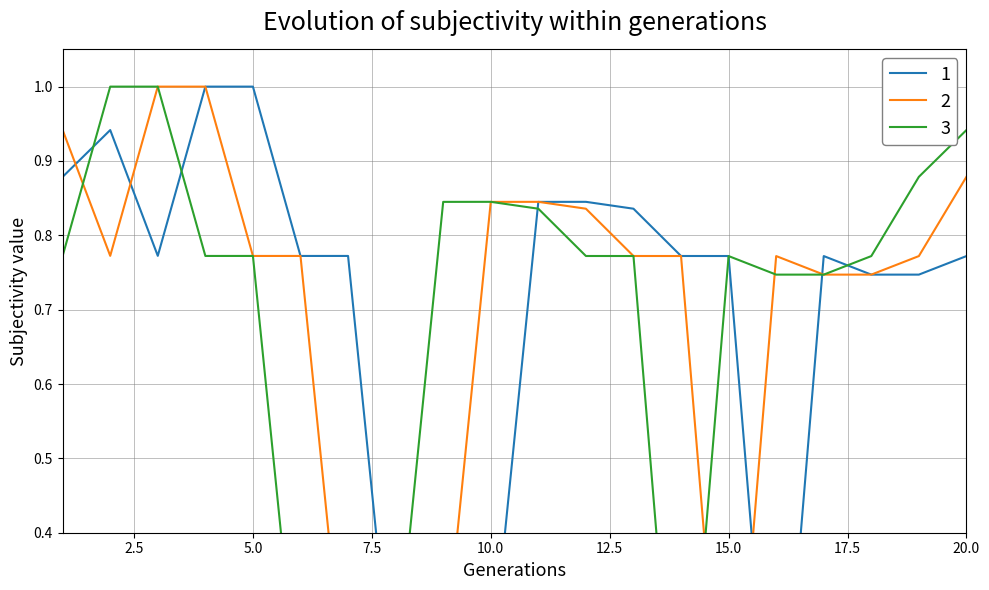

Reading left to right, transcribe all the data shown in this chart.

Key: 1=0.9	2=0.9	3=0.8	4=1.0	5=1.0	6=0.8	7=0.8	8=0.1	9=0.2	10=0.2	11=0.8	12=0.8	13=0.8	14=0.8	15=0.8	16=0.0	17=0.8	18=0.7	19=0.7	20=0.8
Key_shifted: 1=0.9	2=0.8	3=1.0	4=1.0	5=0.8	6=0.8	7=0.1	8=0.2	9=0.2	10=0.8	11=0.8	12=0.8	13=0.8	14=0.8	15=0.0	16=0.8	17=0.7	18=0.7	19=0.8	20=0.9
Key_shifted2: 1=0.8	2=1.0	3=1.0	4=0.8	5=0.8	6=0.1	7=0.2	8=0.2	9=0.8	10=0.8	11=0.8	12=0.8	13=0.8	14=0.0	15=0.8	16=0.7	17=0.7	18=0.8	19=0.9	20=0.9